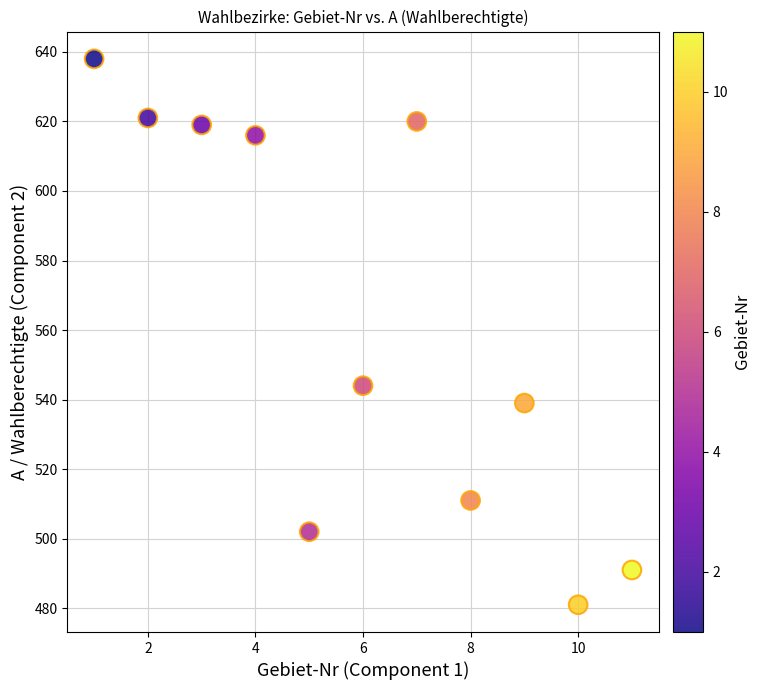

What Y value in the scatter plot is closest to 559?

544